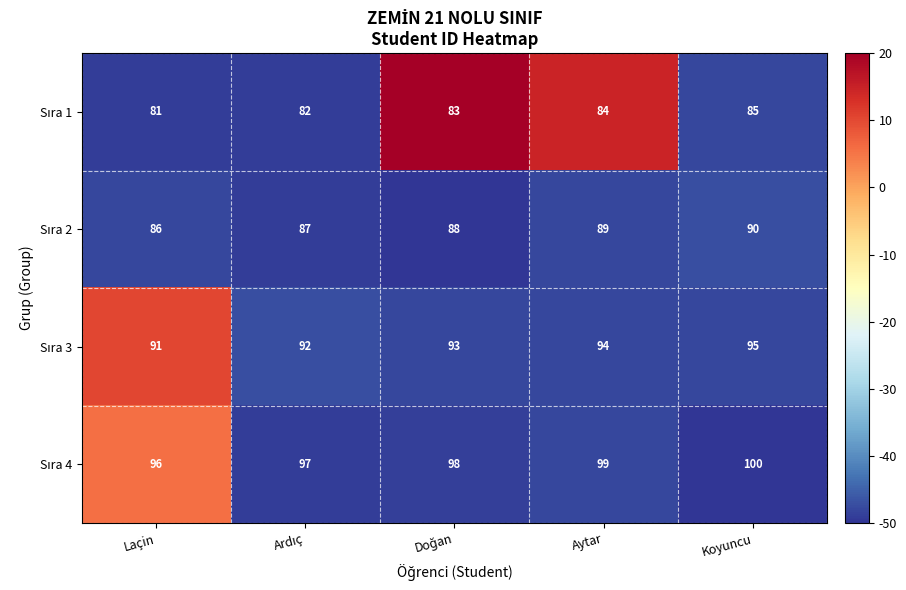

What is the difference between the highest and lowest values at Koyuncu?

15